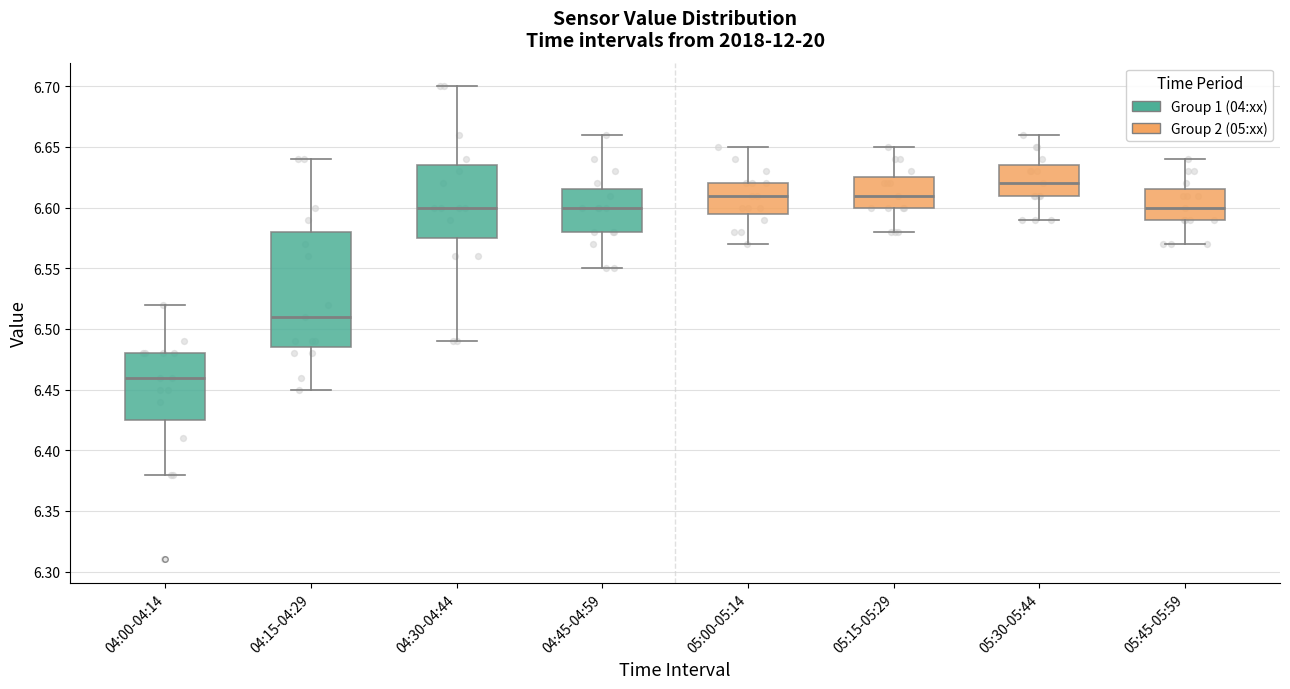

Where is the upper edge of the box for 04:00-04:14 on the y-axis? The values are not printed on the chart, so give them approximately, as read against the axis.

6.480